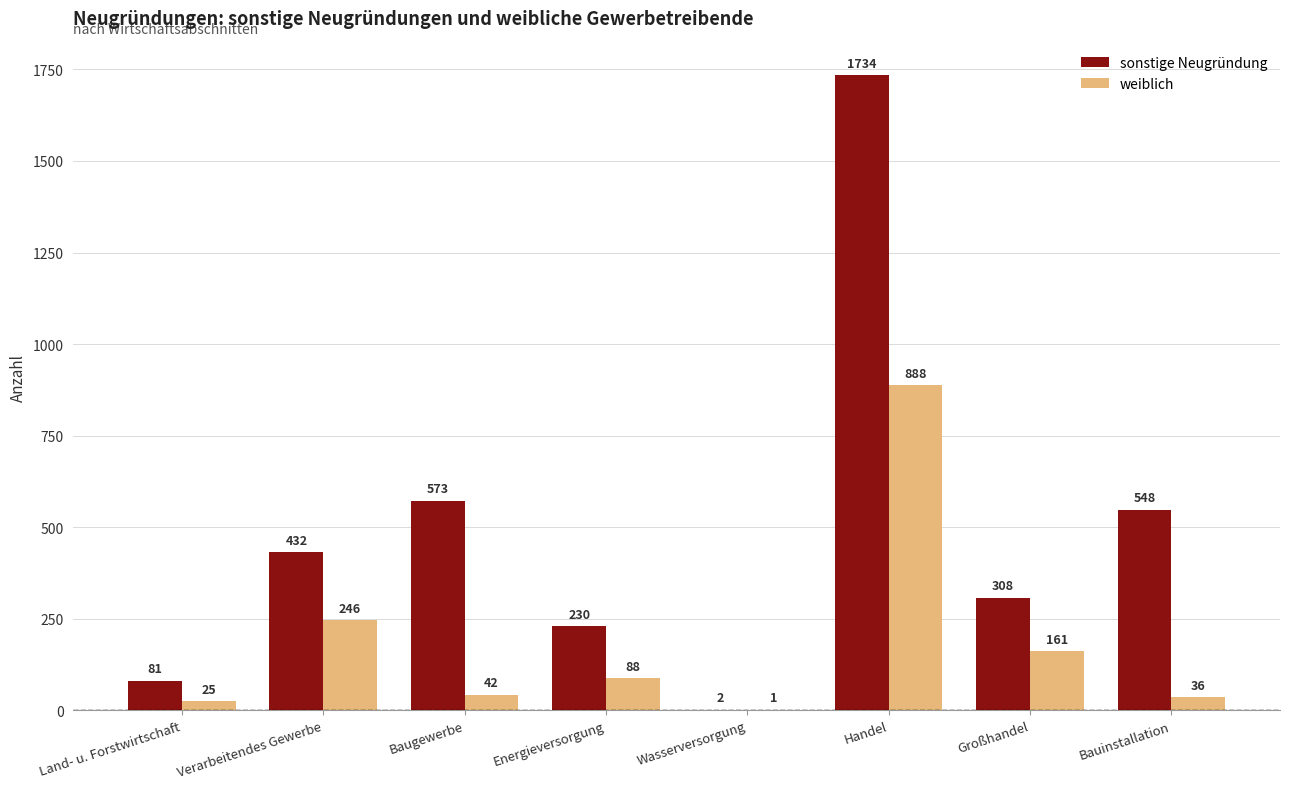

Between Verarbeitendes Gewerbe and Energieversorgung, which series saw the biggest shift?

sonstige Neugründung